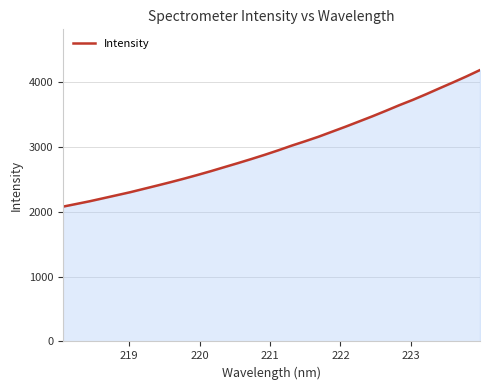

What is the maximum value shown in the chart?

4178.9